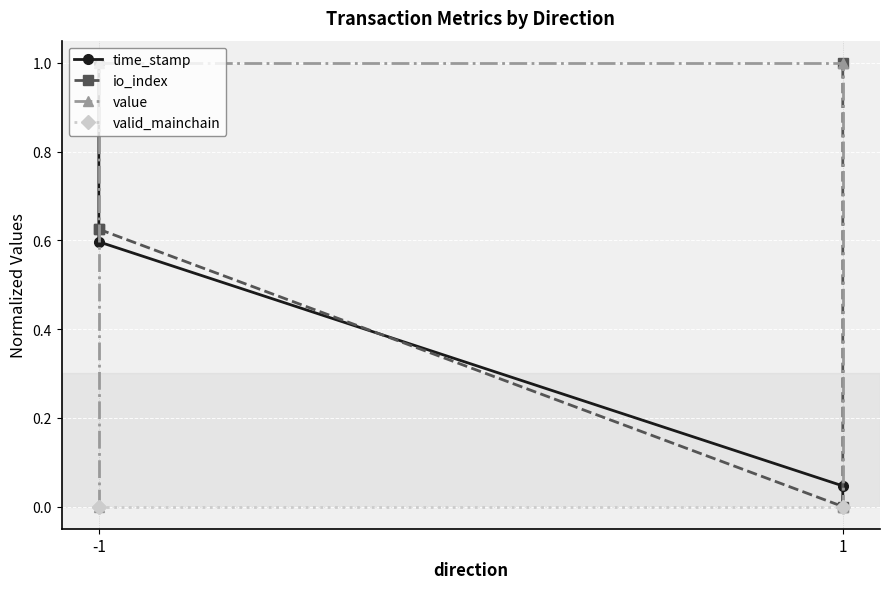

True or false: time_stamp and valid_mainchain intersect in this chart.

False